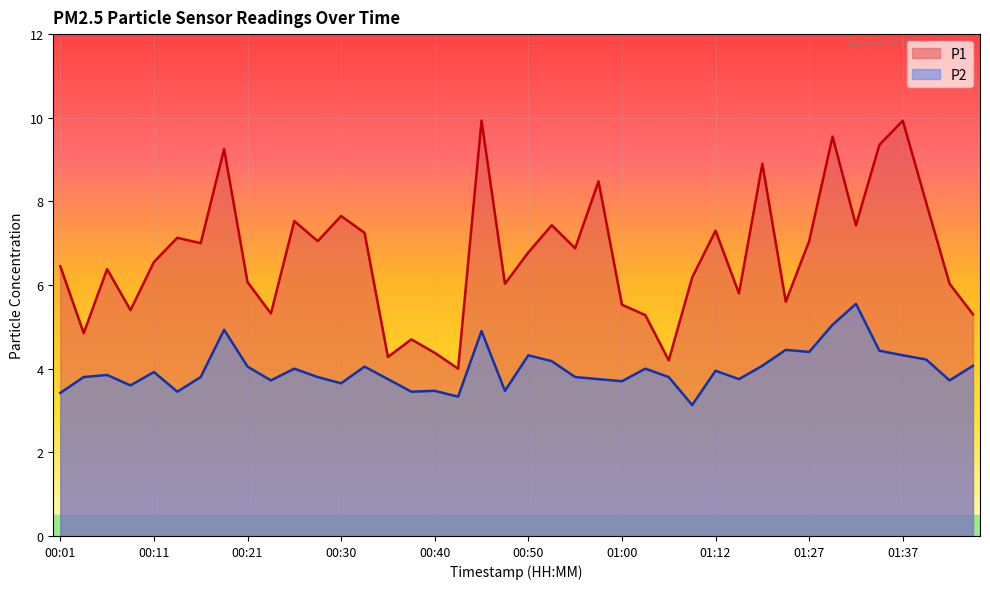

How many data points in P1 are above 6?

27